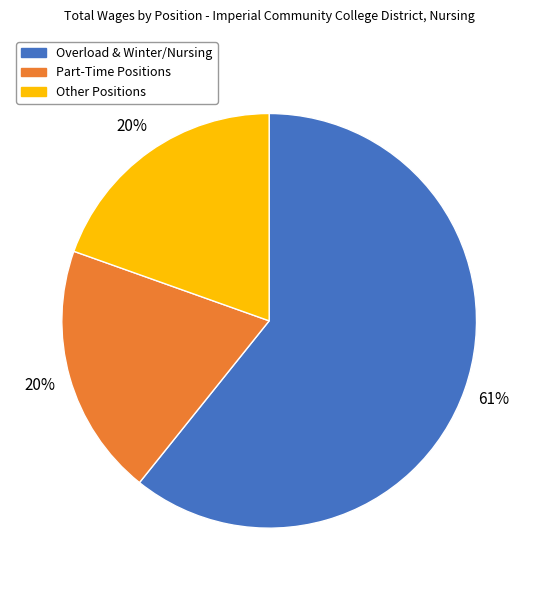

The Overload & Winter/Nursing slice represents 61% of the pie. True or false?

True